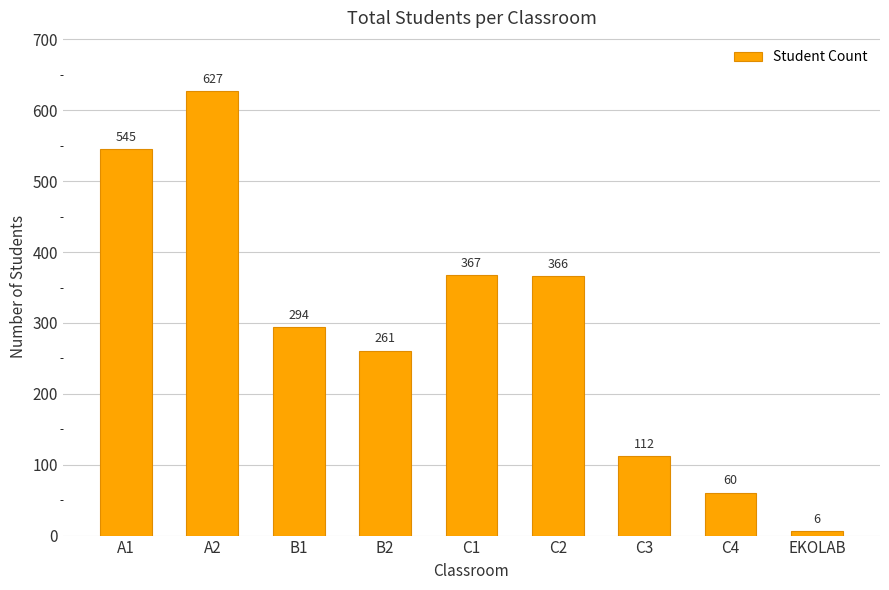

What is the ratio of the value at C3 to the value at A1?

0.2